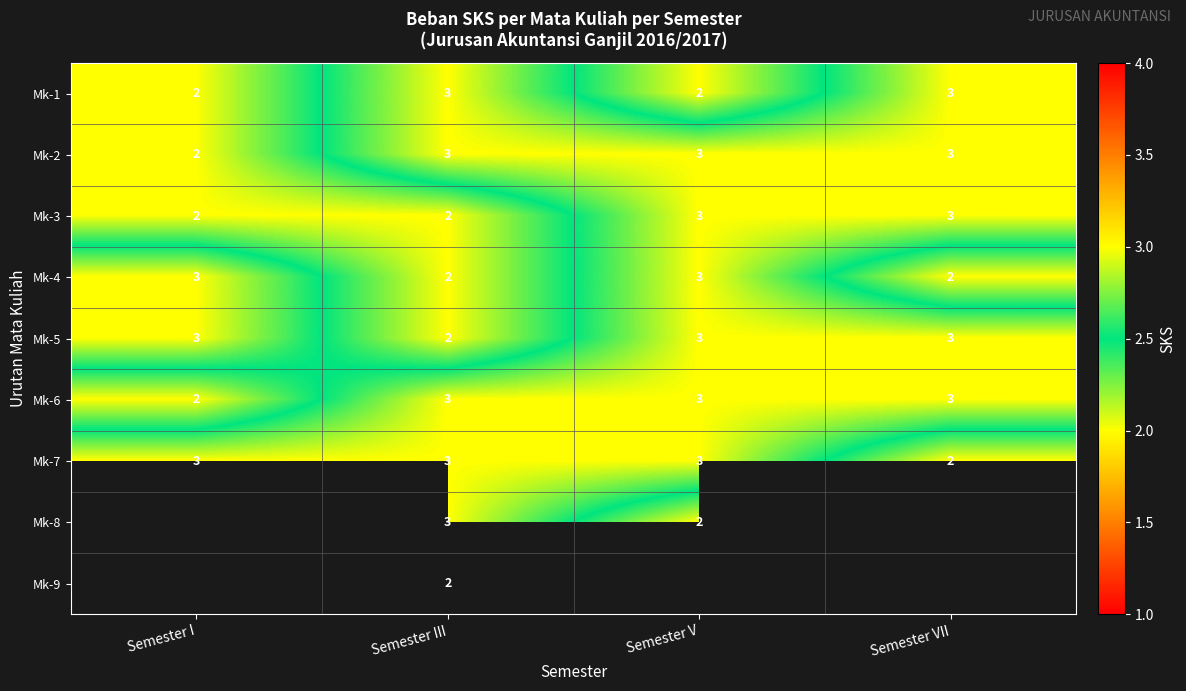

Count the Mk-2 values in the range 3 to 4.

3